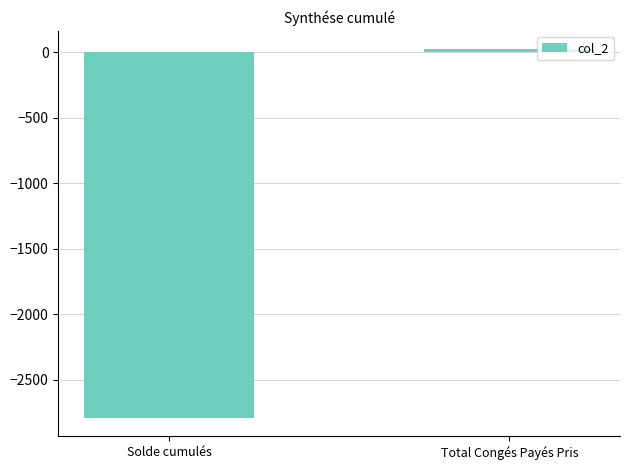

What is the label of the 2nd bar from the left?

Total Congés Payés Pris